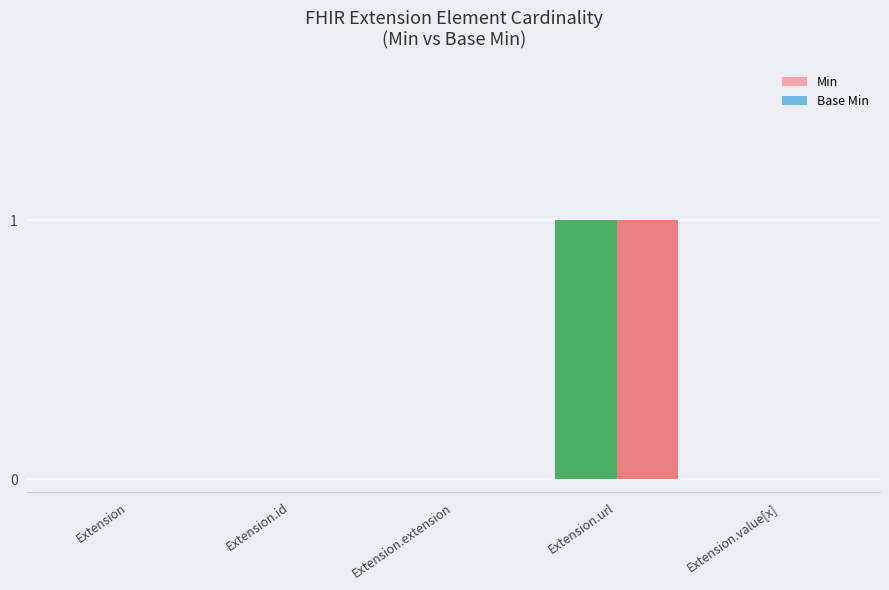

How many Min values are between 0 and 1?

5